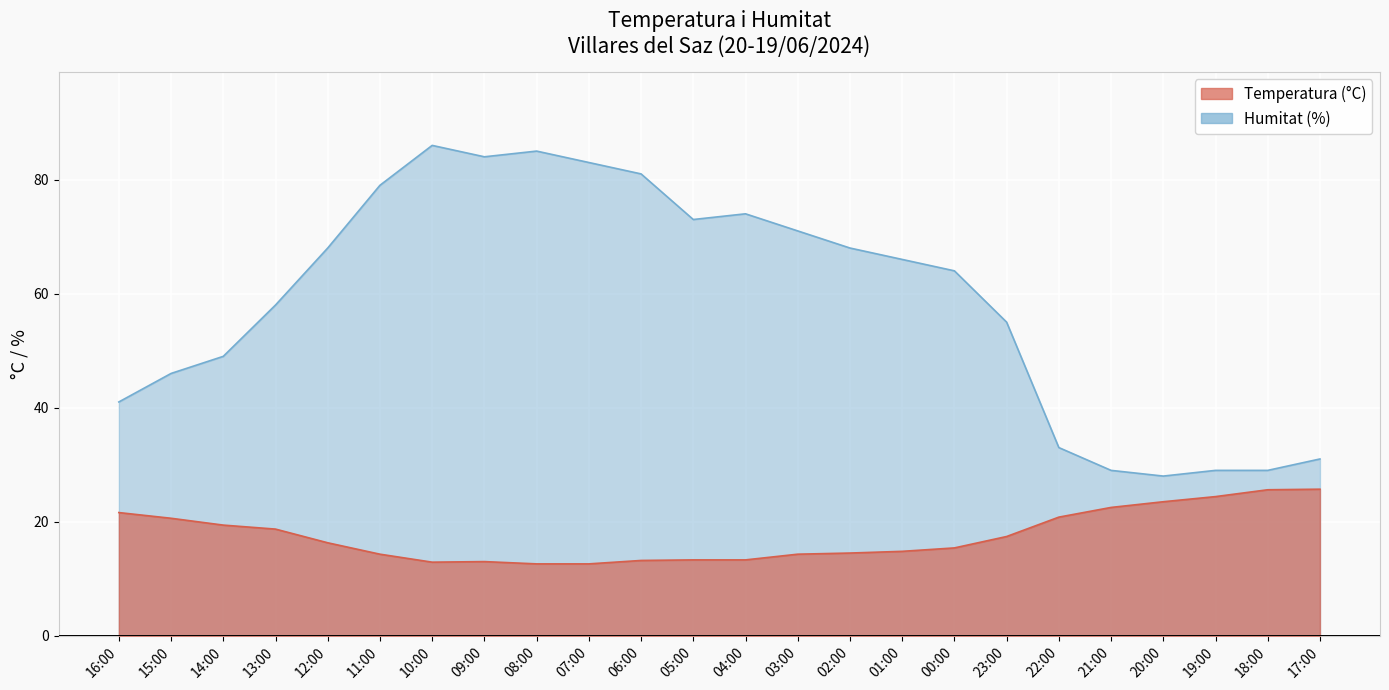

At which category does the chart reach its minimum across all series?

08:00